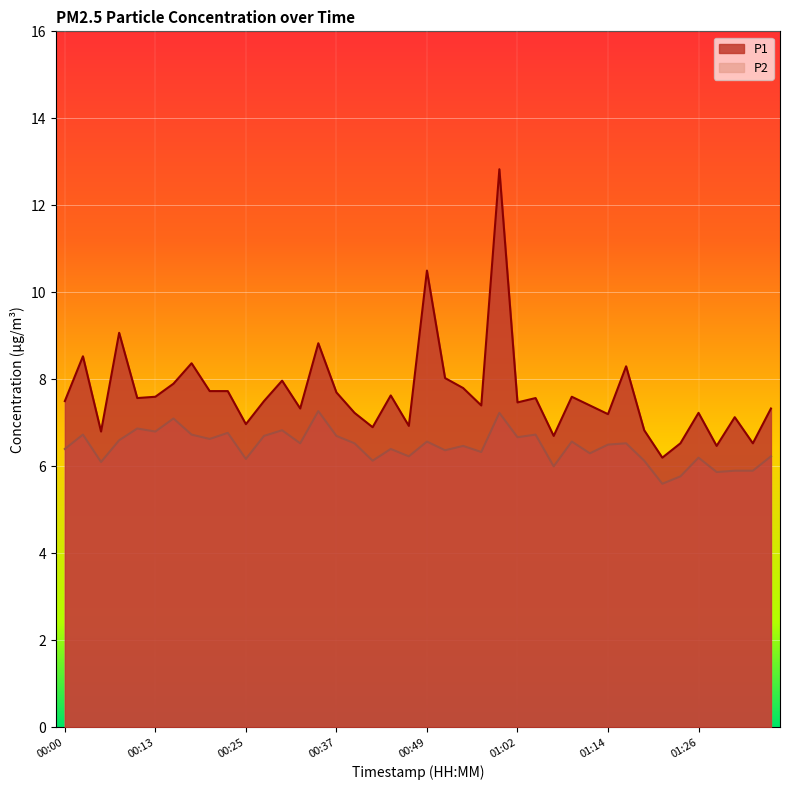

Rank the categories by P1 value from highest to lowest.

00:59, 00:49, 00:08, 00:35, 00:03, 00:18, 01:16, 00:52, 00:30, 00:15, 00:54, 00:20, 00:22, 00:37, 00:45, 00:13, 01:09, 00:10, 01:04, 00:00, 00:27, 01:02, 00:57, 01:11, 00:32, 01:36, 00:40, 01:26, 01:14, 01:31, 00:25, 00:47, 00:42, 01:19, 00:05, 01:07, 01:24, 01:34, 01:29, 01:21